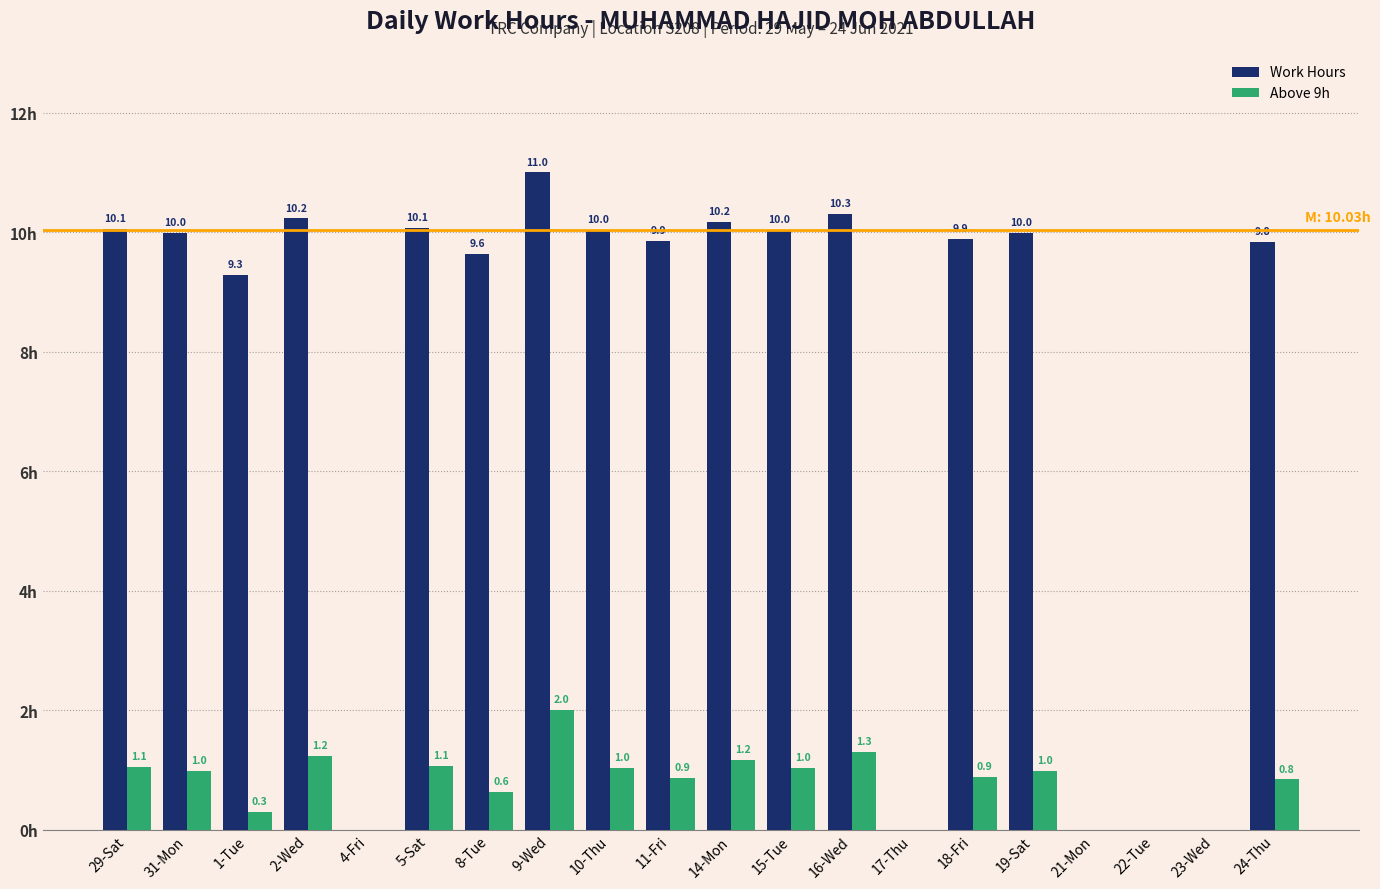

What are all the series names shown in the legend?

Work Hours, Above 9h